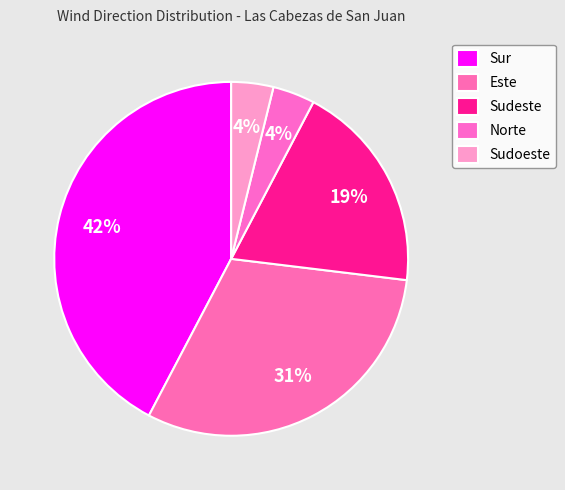

Which category has the smallest portion of the pie?

Norte